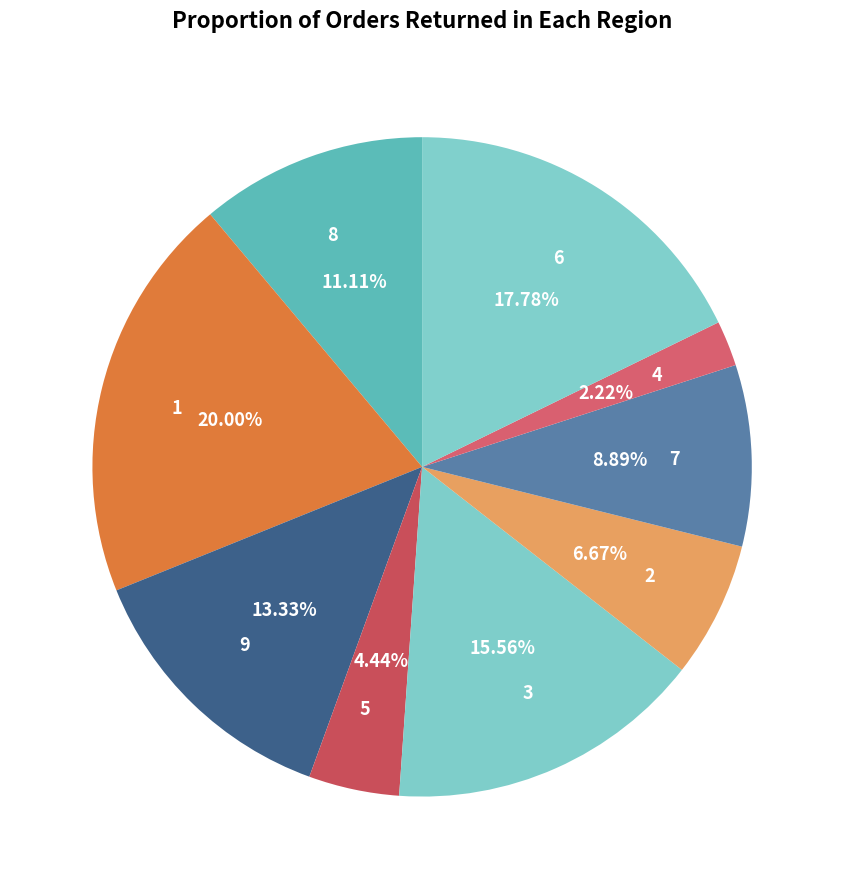

True or false: 2 accounts for 20% of the total.

False